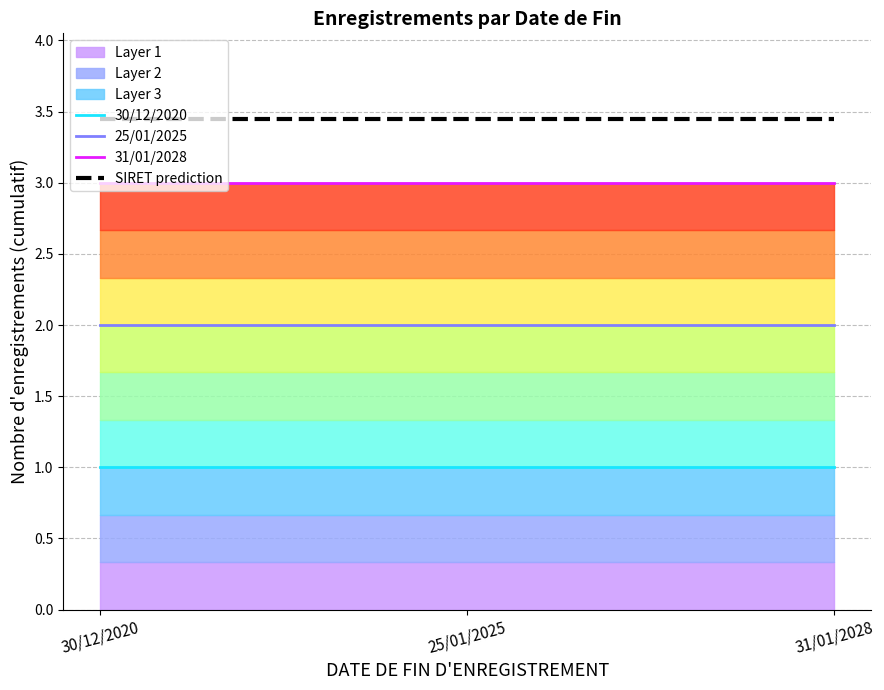

True or false: SIRET prediction has a value of 1.1 at 31/01/2028.

False